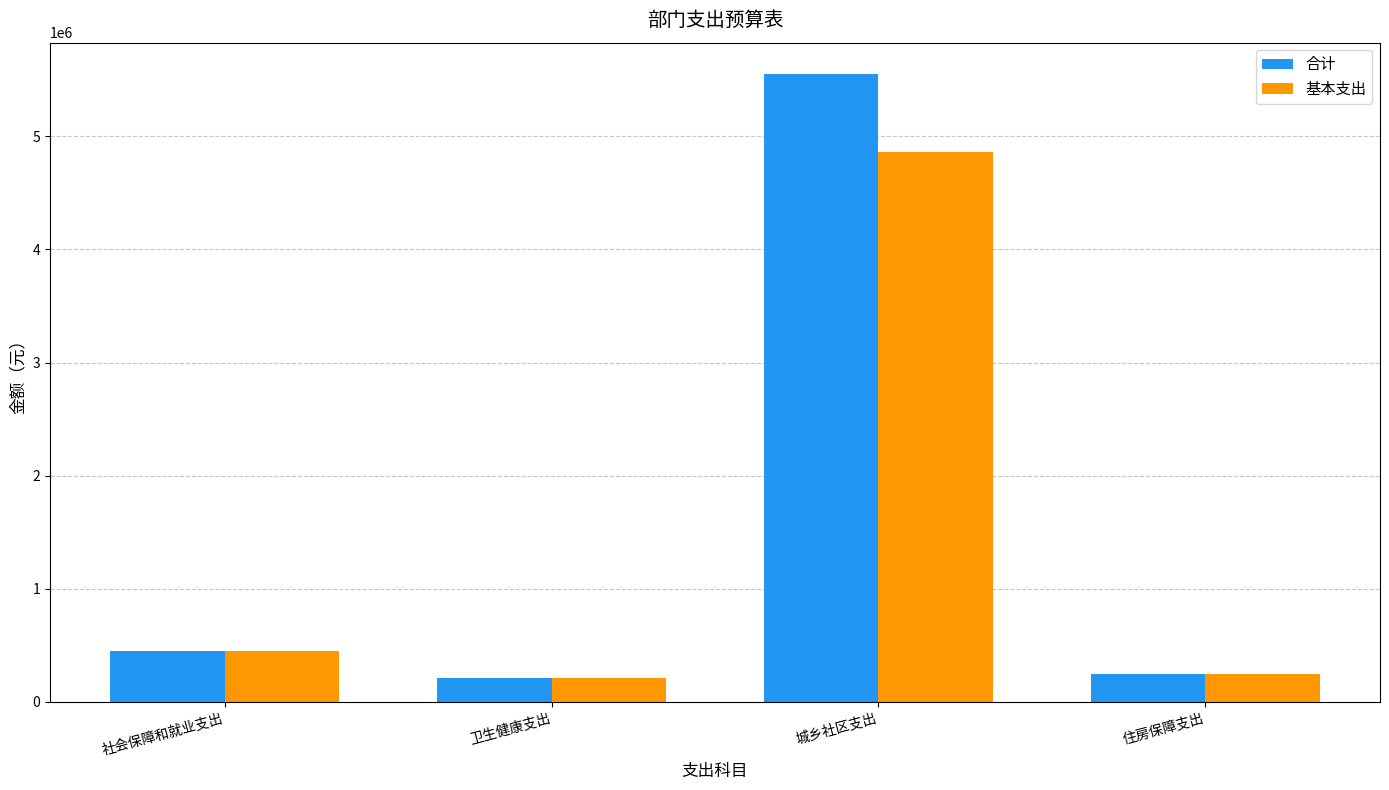

Which series has the largest total across all categories?

合计